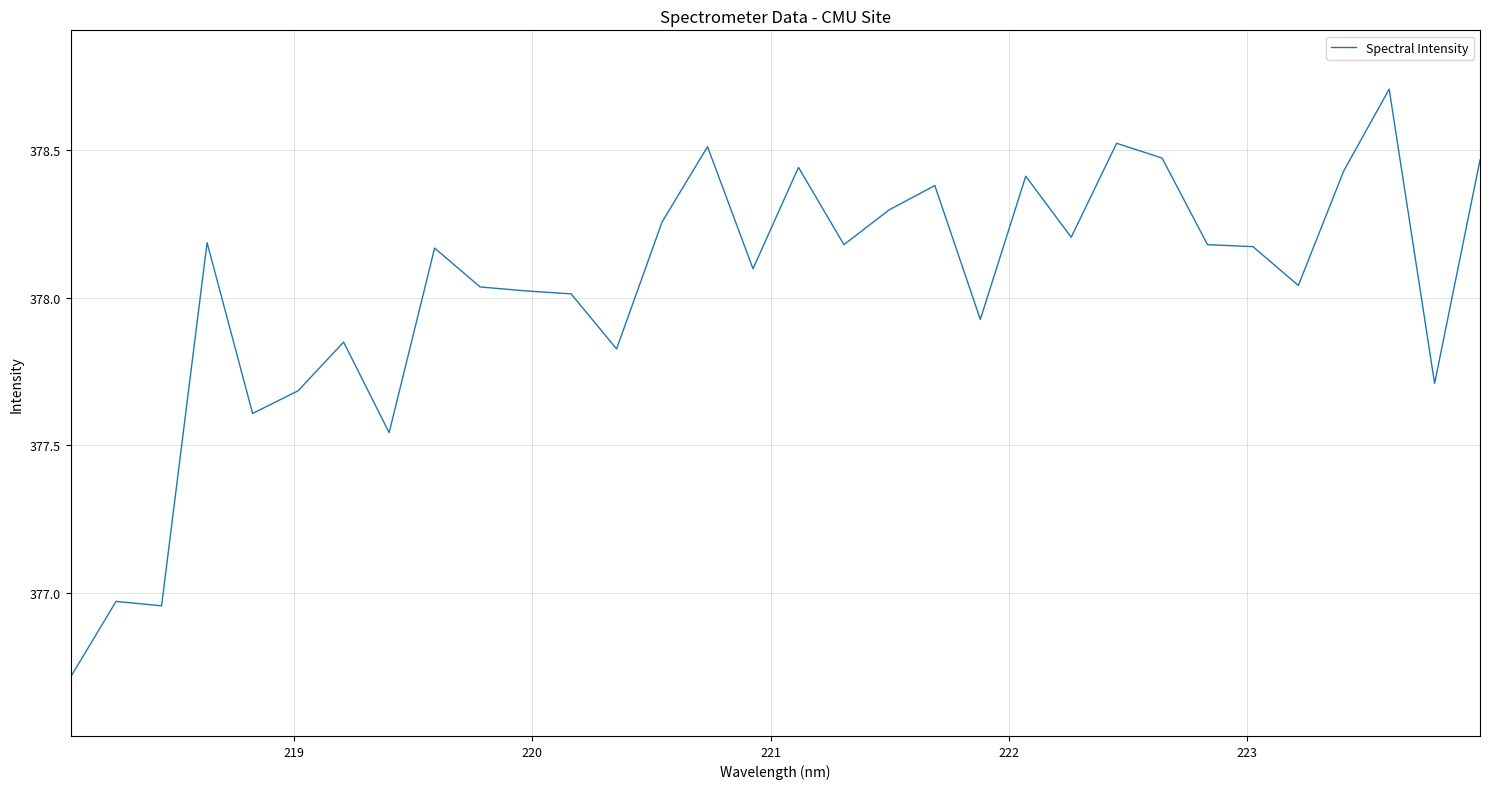

What is the difference between the maximum and minimum values?

2.0